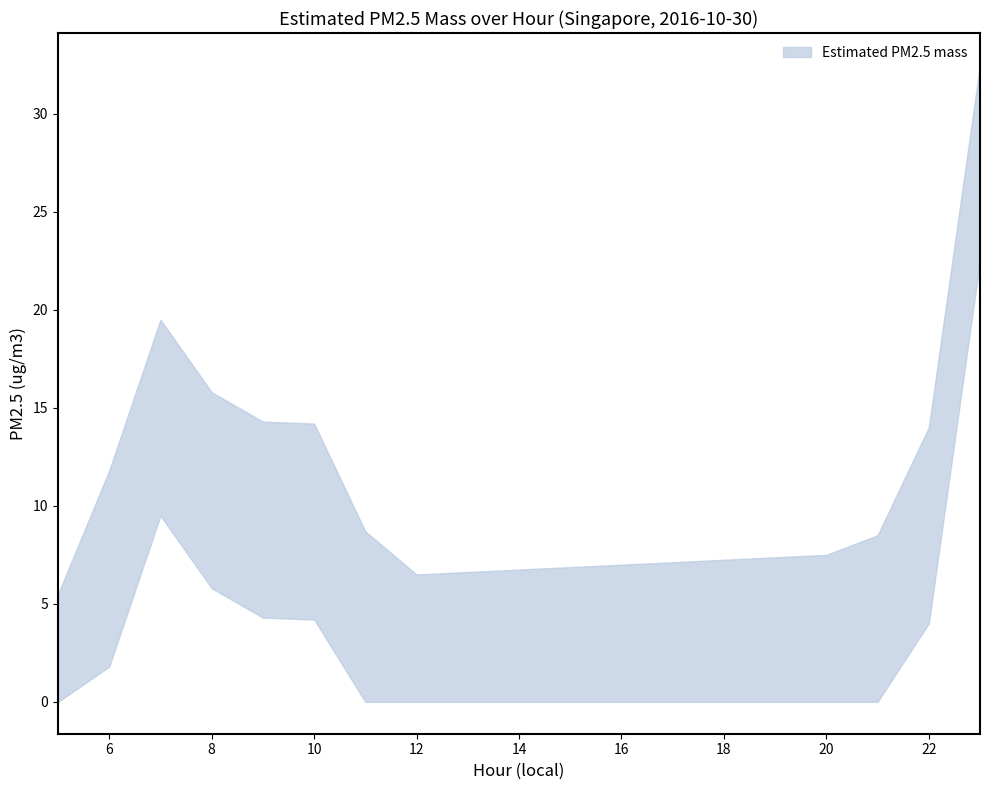

What is the approximate value at 10?

9.2